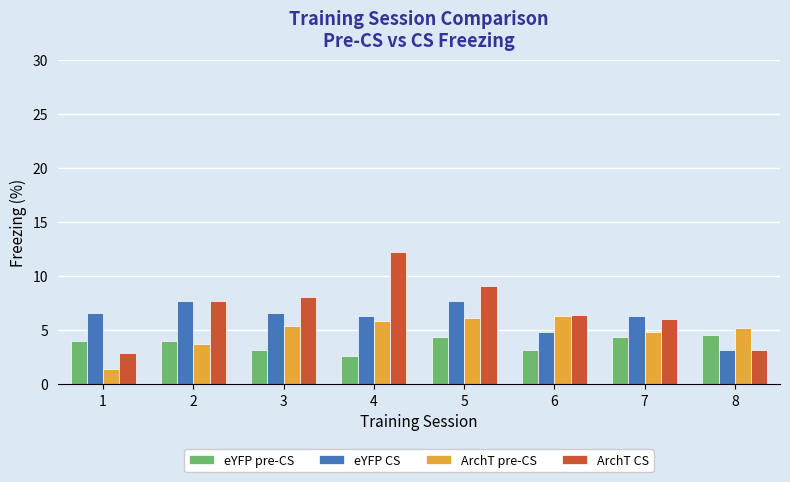

At how many categories does at least one series exceed 7?

4